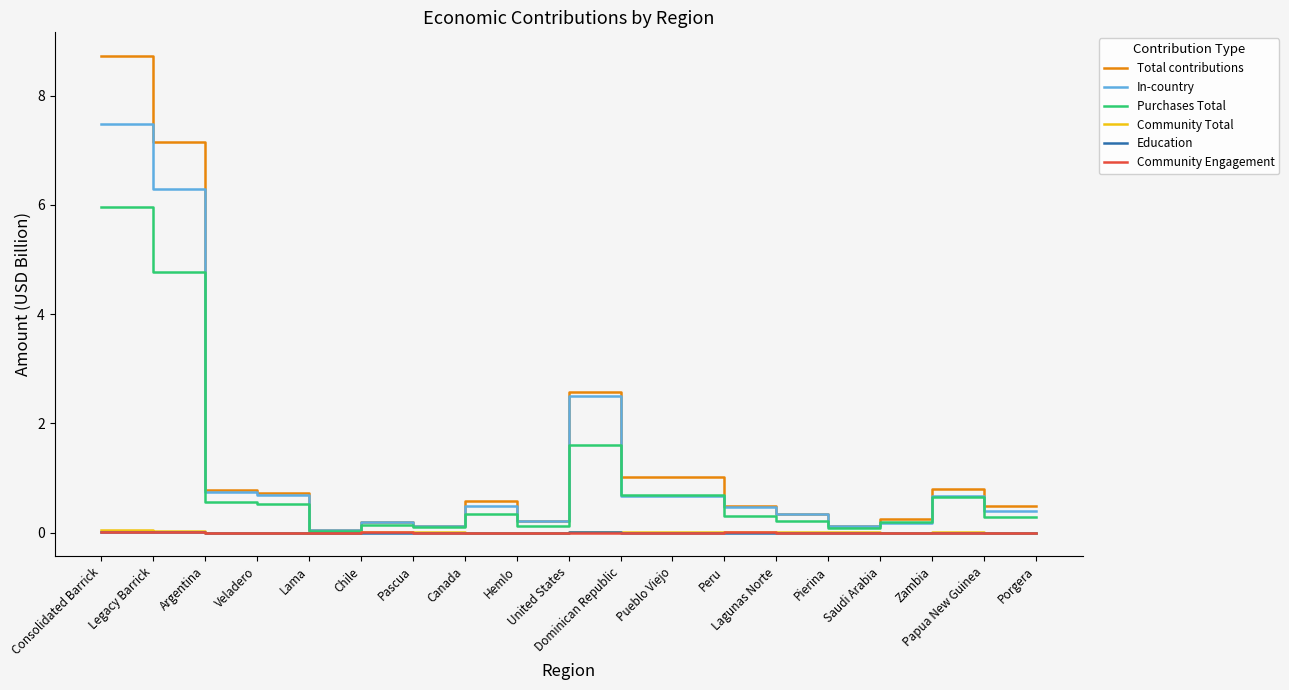

At which category is the sum across all series the highest?

Consolidated Barrick